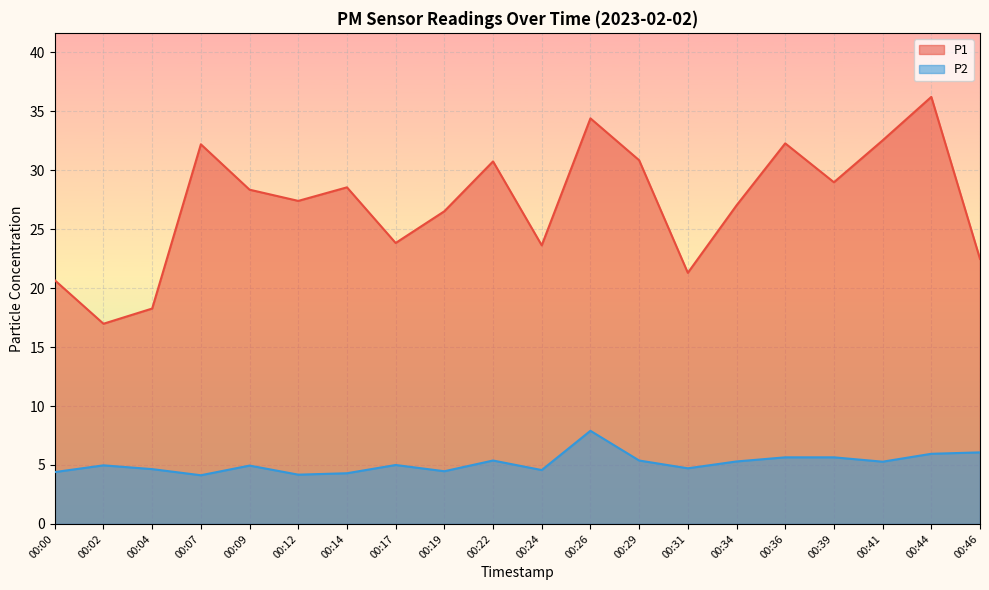

What is the total value across all series at 00:12?

31.6